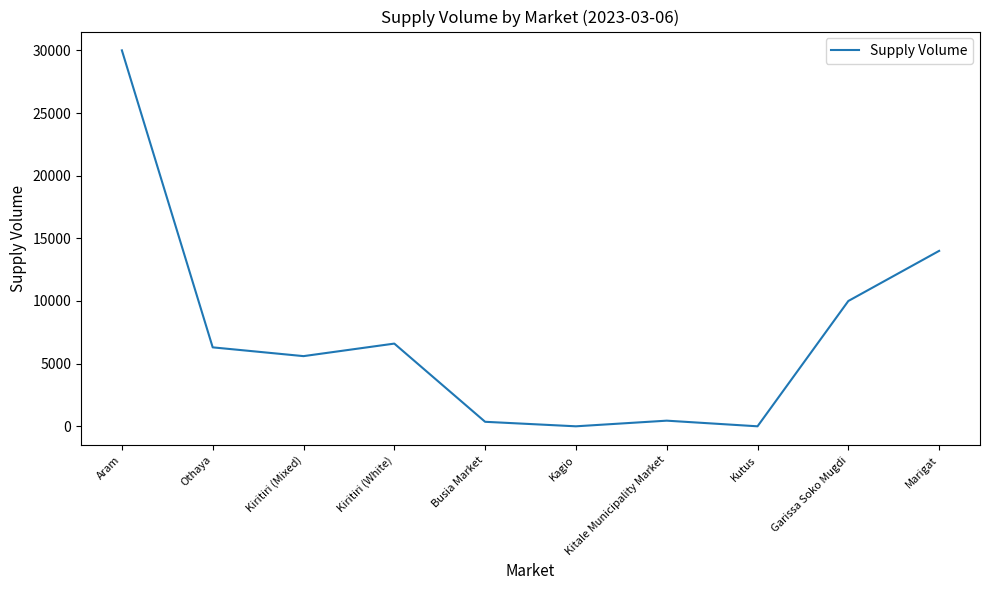

What is the sum of the values at Othaya and Kutus?

6300